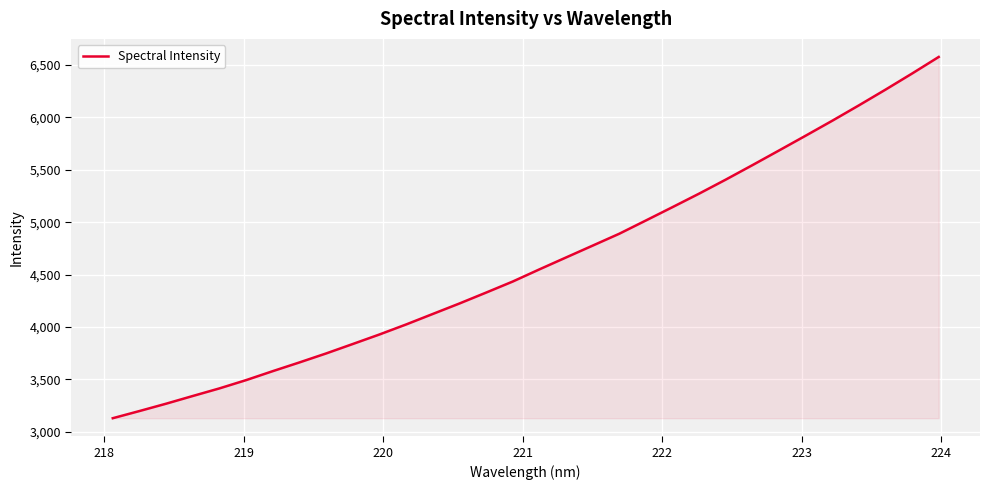

What is the difference between the maximum and second lowest values?

3378.3